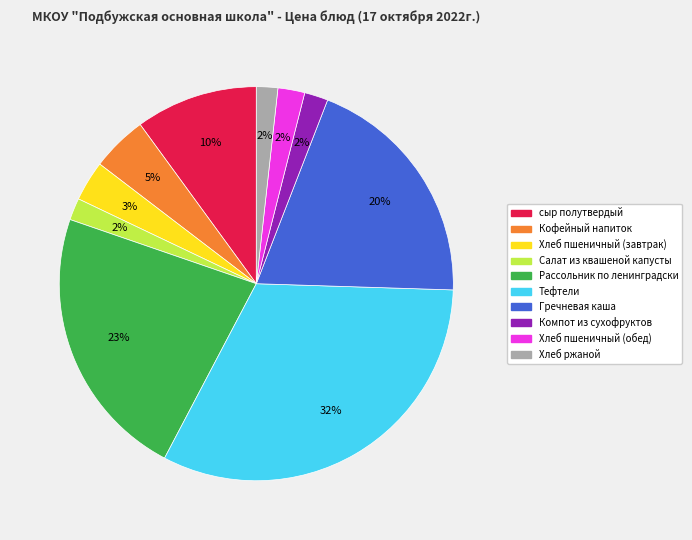

To the nearest percent, what is the combined percentage of Гречневая каша and Хлеб пшеничный (обед)?

22%